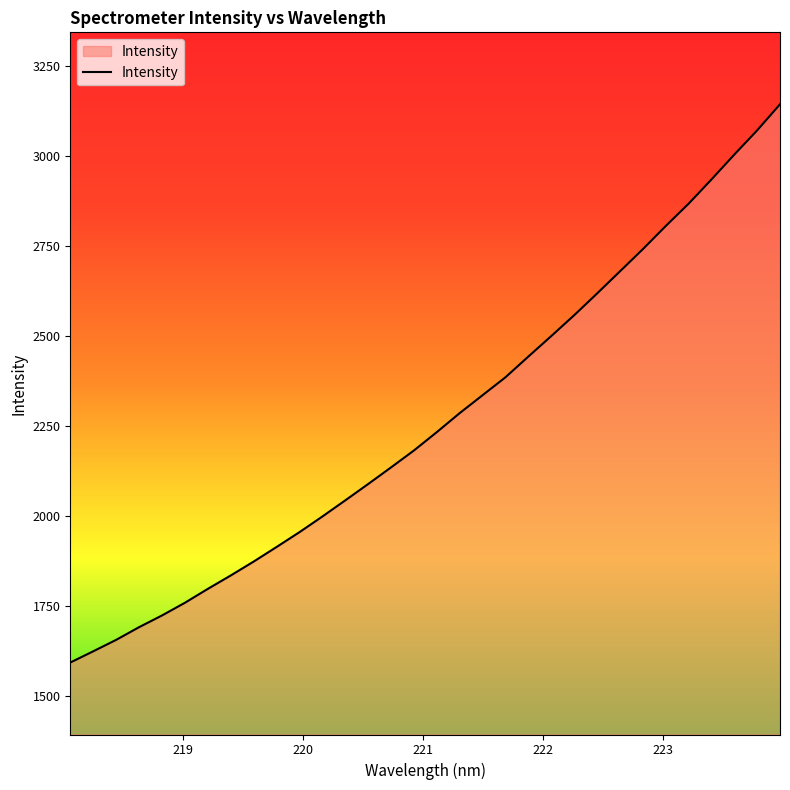

What is the difference between the second highest and minimum values?

1478.9